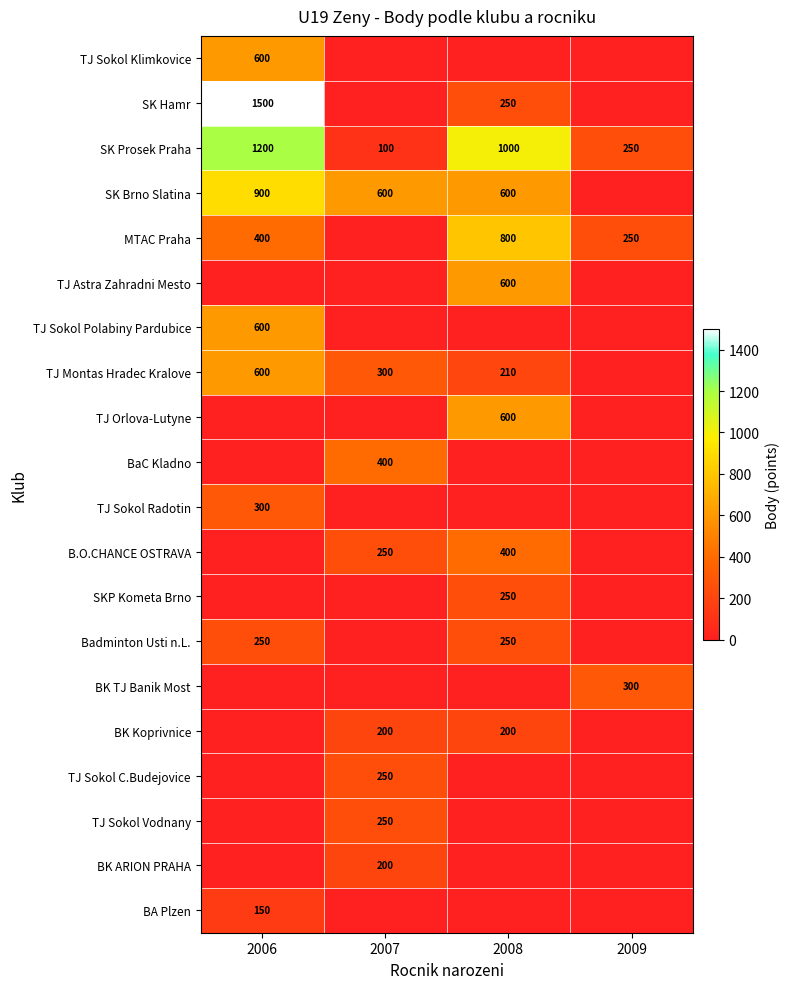

What is the difference between the SK Hamr values at 2006 and 2008?

1250